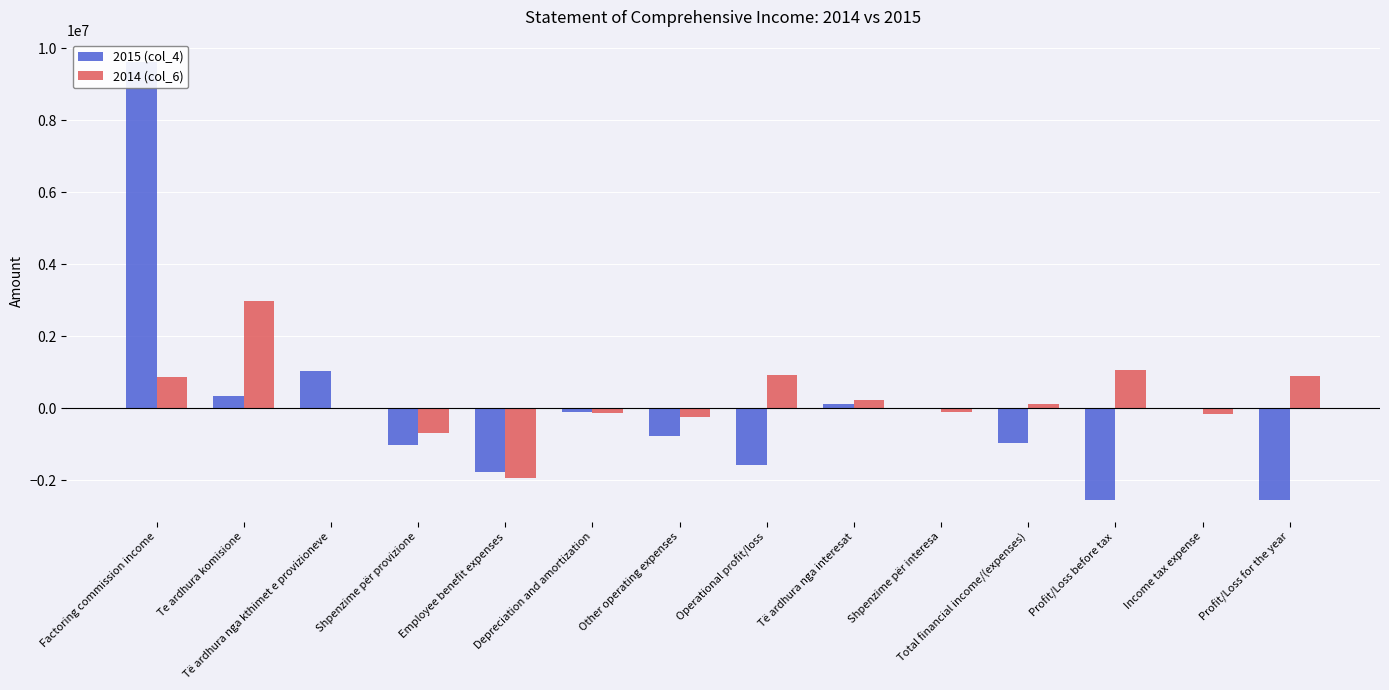

What is the total value across all series at Depreciation and amortization?

-220075.0